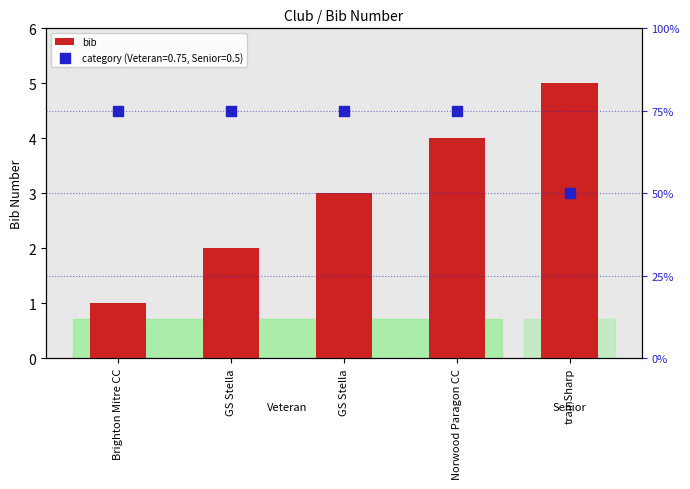

What is the ratio of the value at trainSharp to the value at GS Stella?

1.7